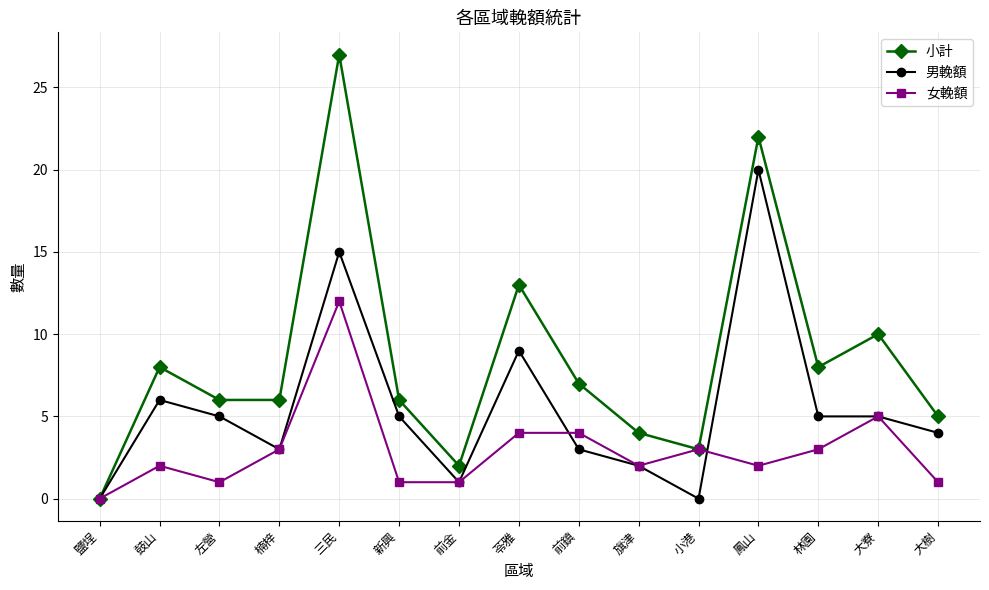

At which category is the sum across all series the highest?

三民